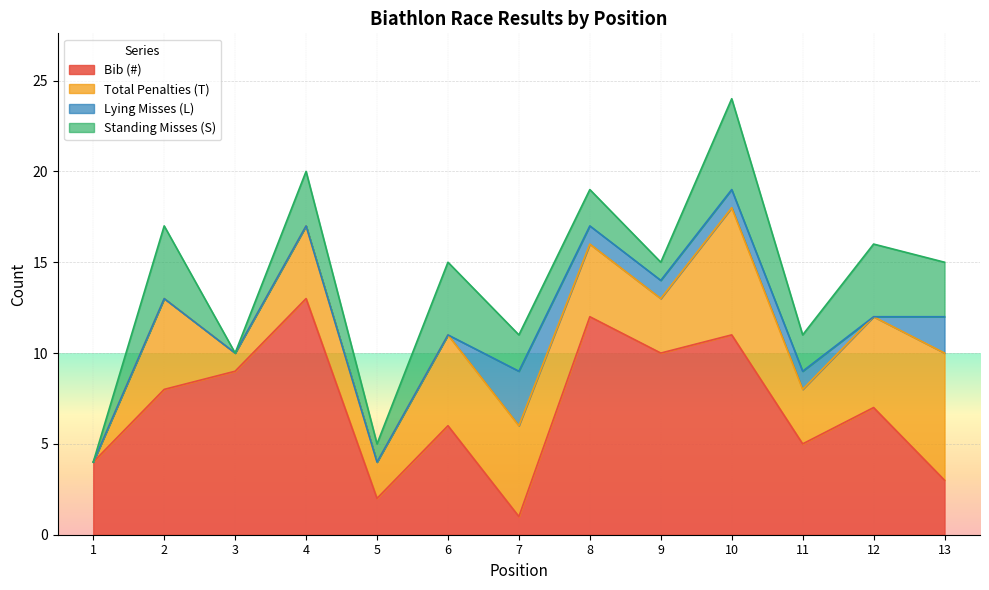

True or false: Total Penalties (T) and Standing Misses (S) cross at least once.

False